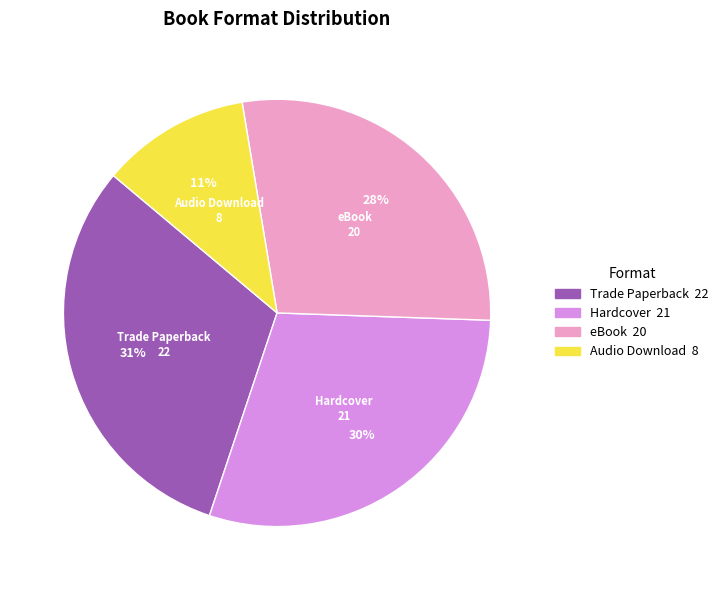

Combined, do Audio Download and Hardcover account for over 50%?

No